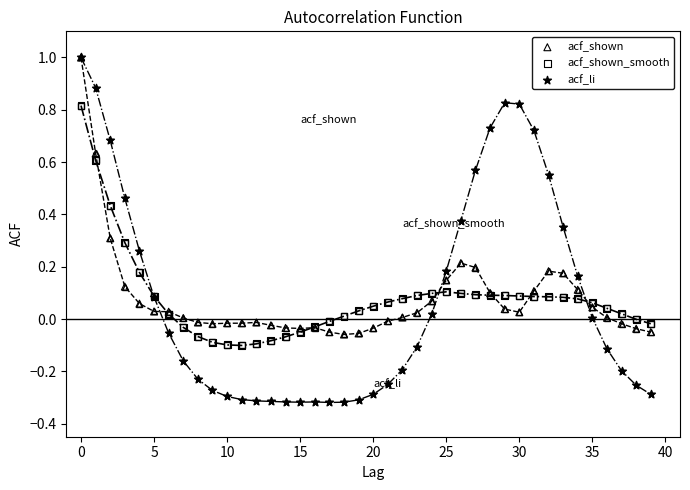

What are all the series names shown in the legend?

acf_shown, acf_shown_smooth, acf_li